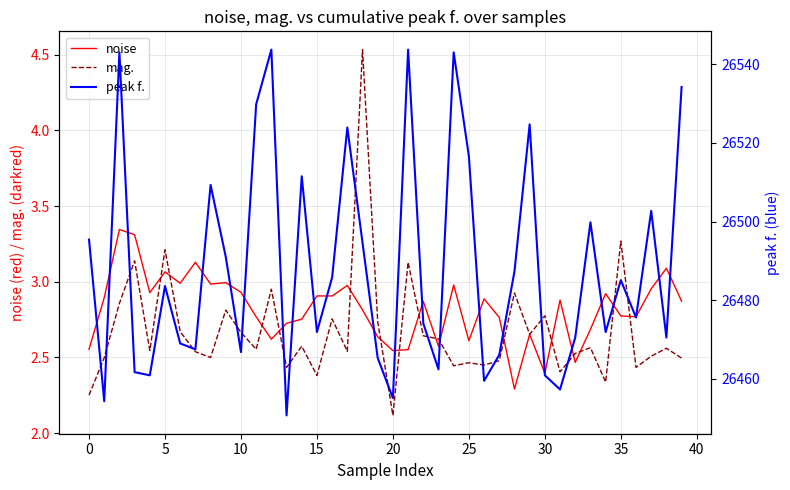

The noise series shows 2.8 at 35. True or false?

True